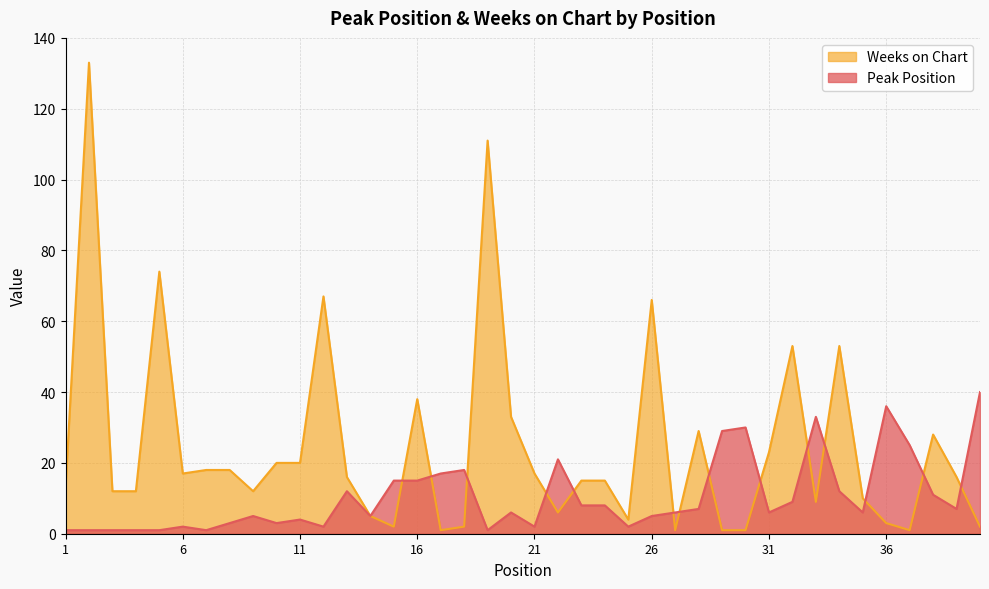

What is the total value across all series at 16?

53